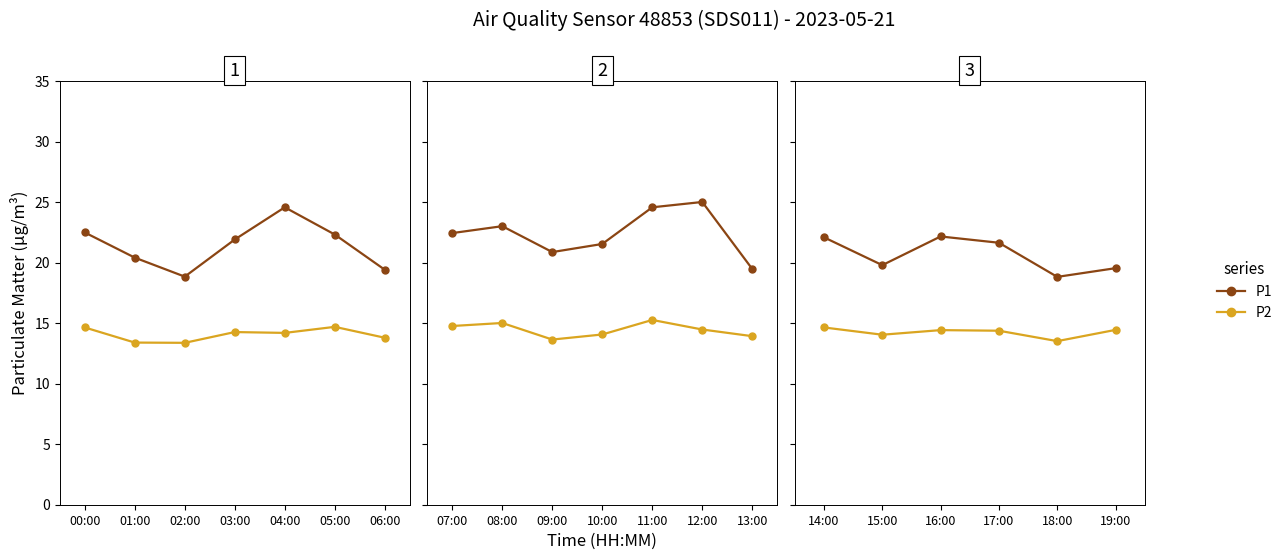

In P1, how many points are lower than both neighbors (excluding endpoints)?

2